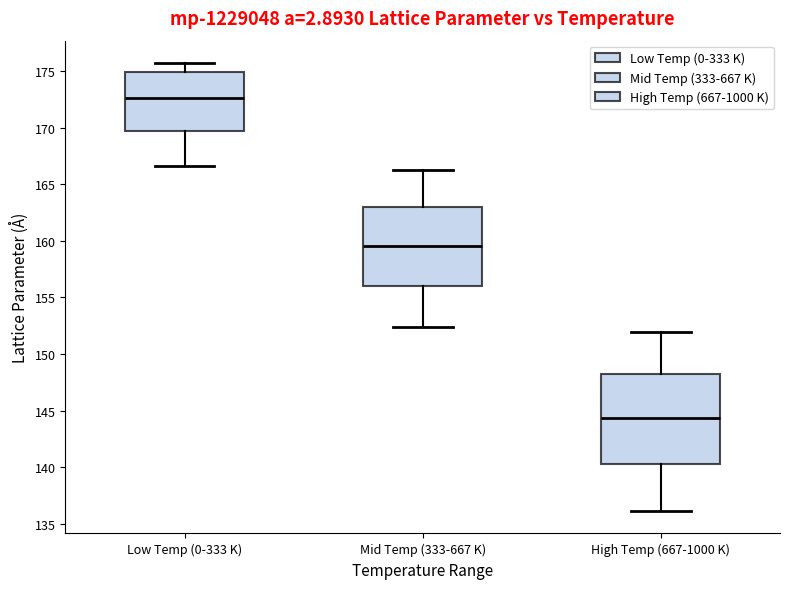

Reading left to right, transcribe this box plot: for each box, give where its median line is, the range the box spans, and where its two whiskers end, as read against the y-axis. The values are not printed on the chart, so give them approximately, as read against the axis.

Low Temp (0-333 K): median 172.5, box 169.5 to 175.0, whiskers 166.5 to 175.5
Mid Temp (333-667 K): median 159.5, box 156.0 to 163.0, whiskers 152.5 to 166.0
High Temp (667-1000 K): median 144.5, box 140.5 to 148.0, whiskers 136.0 to 152.0